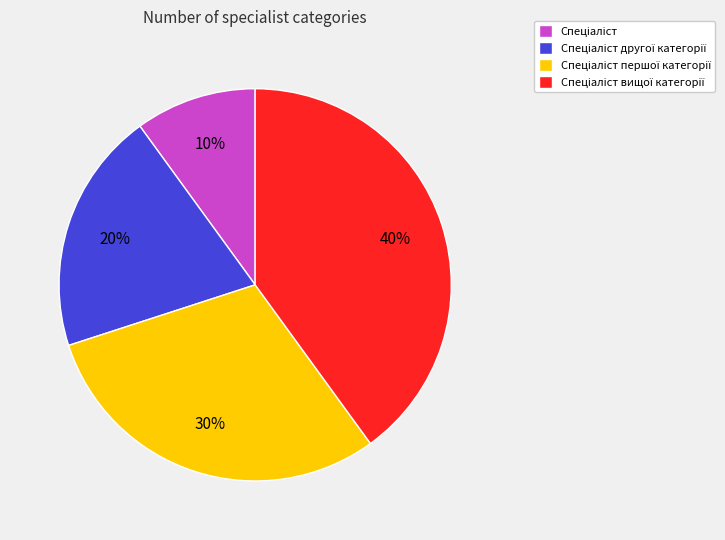

Does any single category account for the majority?

No